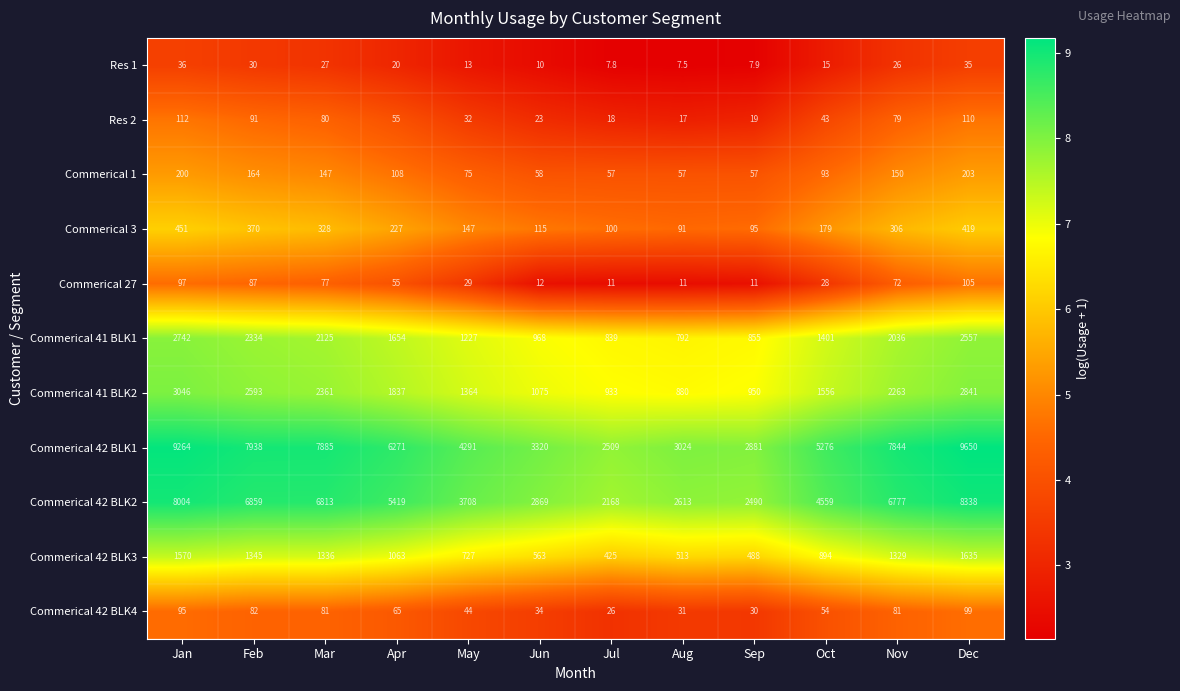

What is the approximate value of Commerical 3 at Nov?

306.0